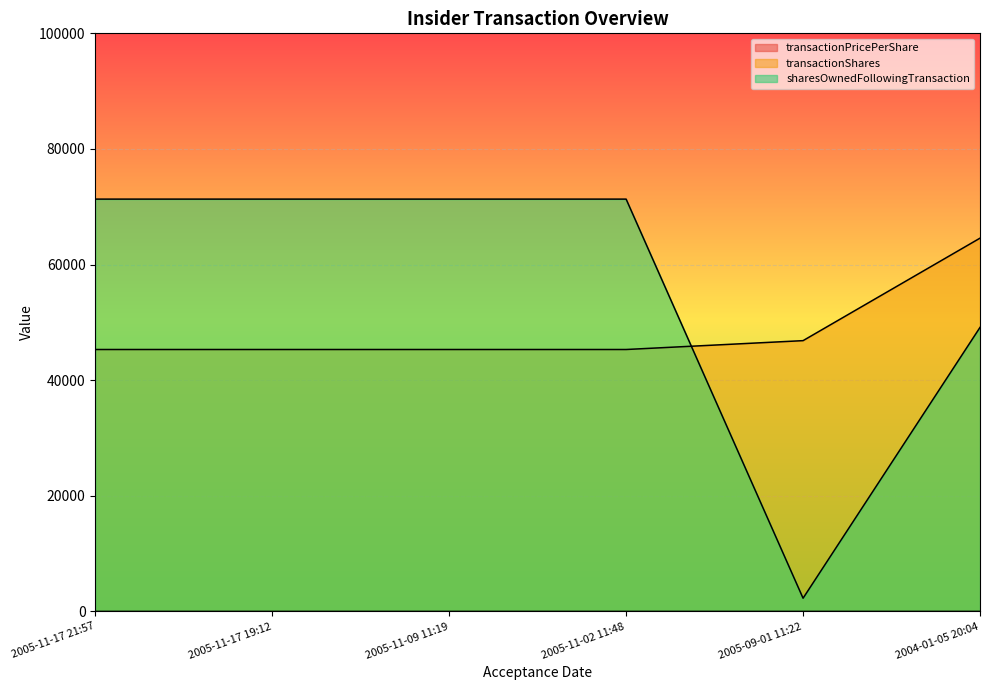

Which category has the highest value in the transactionShares series?

2004-01-05 20:04